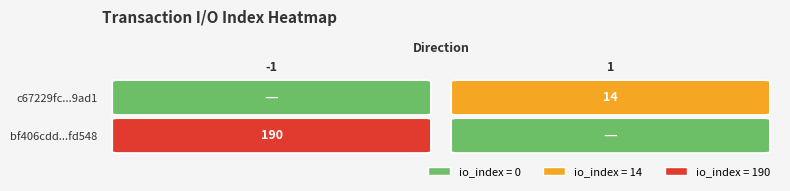

At how many categories does at least one series exceed 73?

1